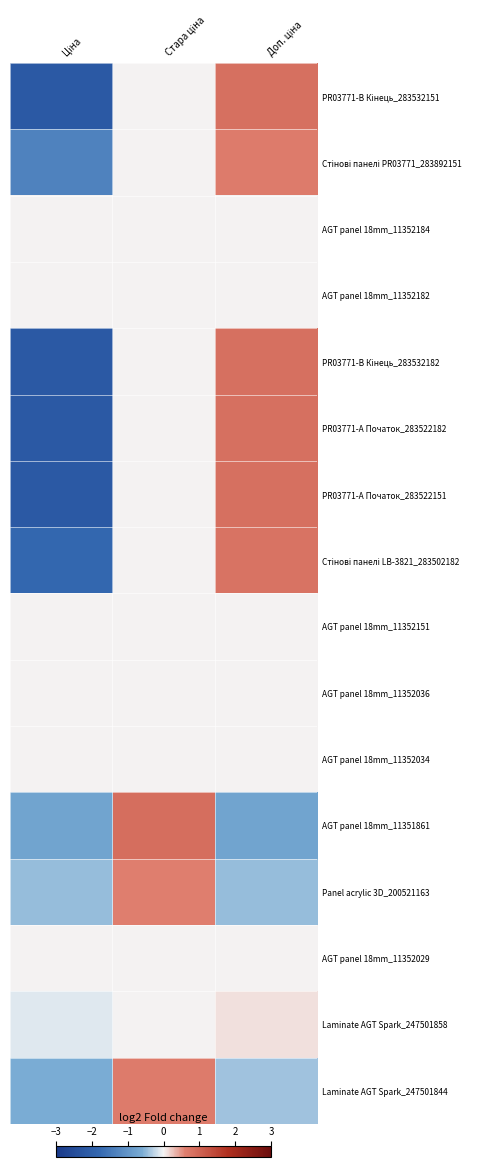

Rank the series by their maximum value, from highest to lowest.

AGT panel 18mm_11351861, PR03771-B Кінець_283532151, PR03771-B Кінець_283532182, PR03771-А Початок_283522182, PR03771-А Початок_283522151, Стінові панелі LB-3821_283502182, Стінові панелі PR03771_283892151, Laminate AGT Spark_247501844, Panel acrylic 3D_200521163, Laminate AGT Spark_247501858, AGT panel 18mm_11352184, AGT panel 18mm_11352182, AGT panel 18mm_11352151, AGT panel 18mm_11352036, AGT panel 18mm_11352034, AGT panel 18mm_11352029